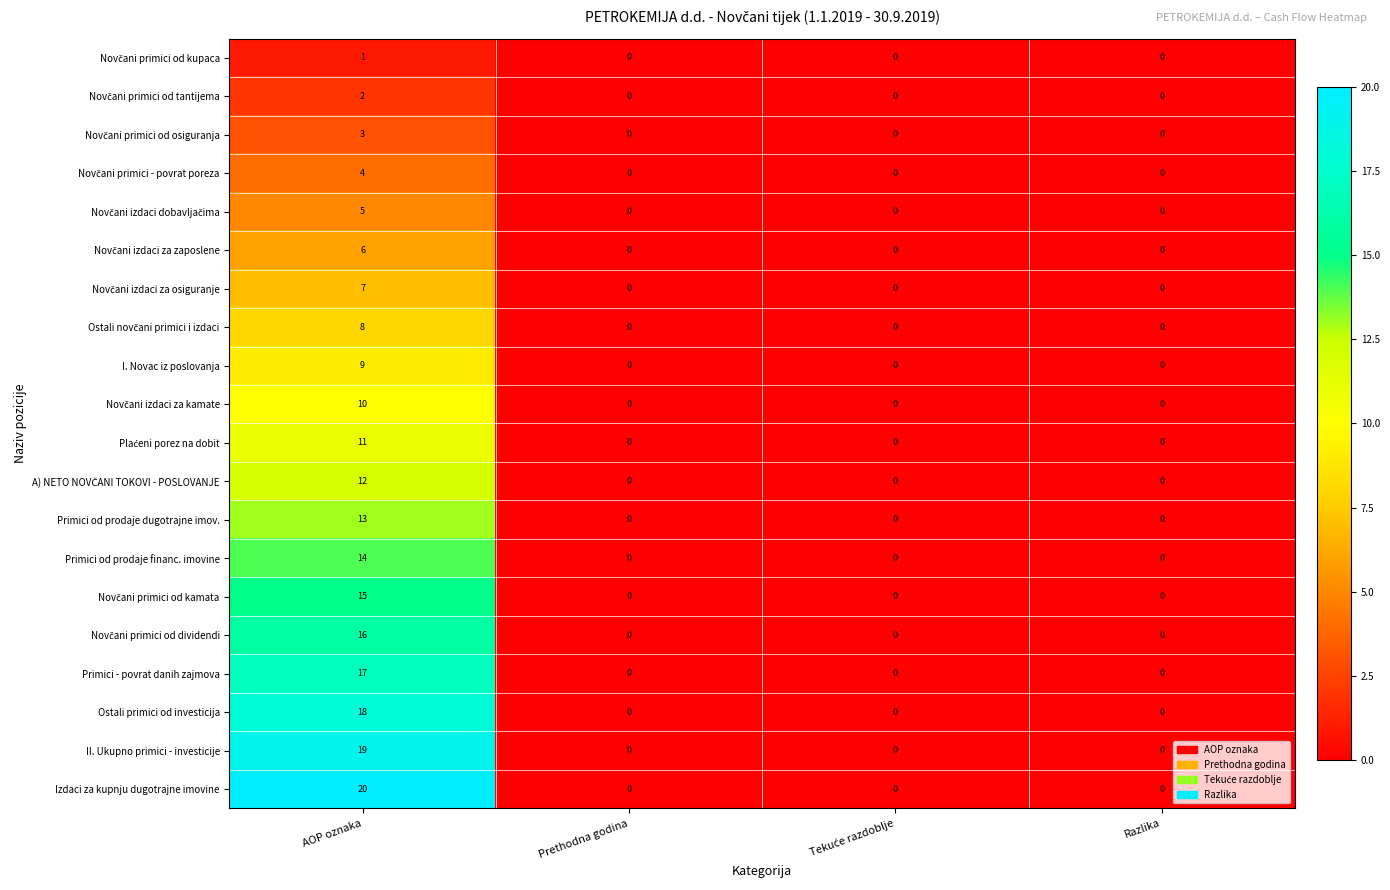

What is the difference between the maximum and second lowest values in the Primici od prodaje dugotrajne imov. series?

13